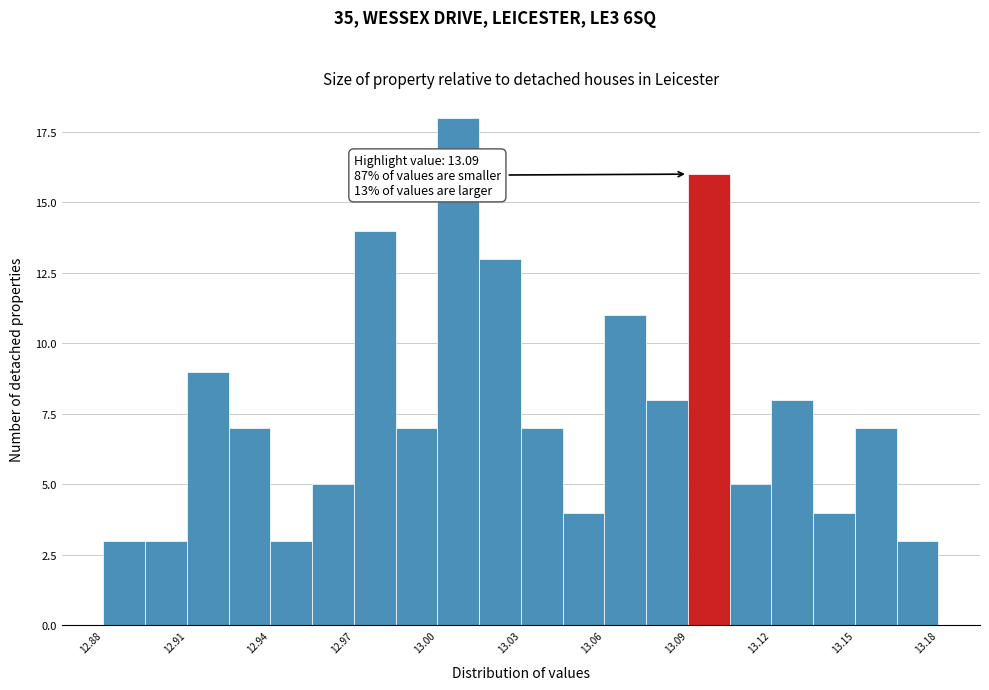

Around what value on the x-axis is the tallest bar? Give the approximate position of its centre, as read against the axis.

13.010